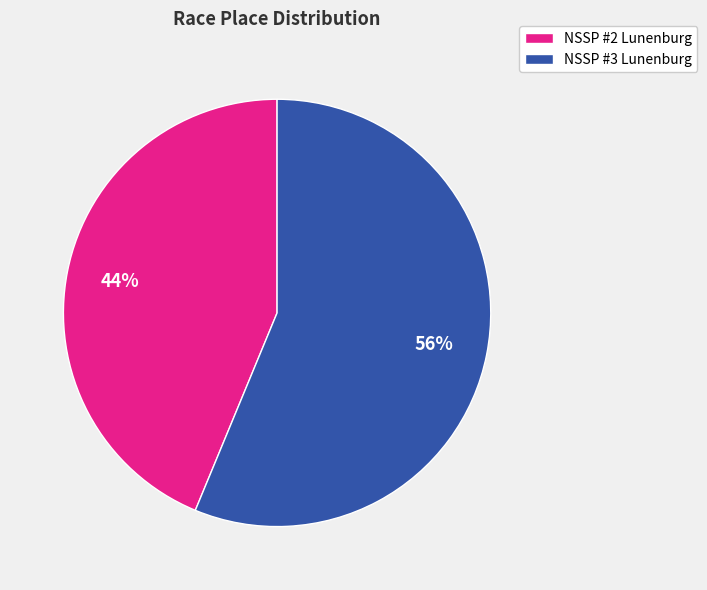

To the nearest percent, what portion does NSSP #2 Lunenburg represent?

44%